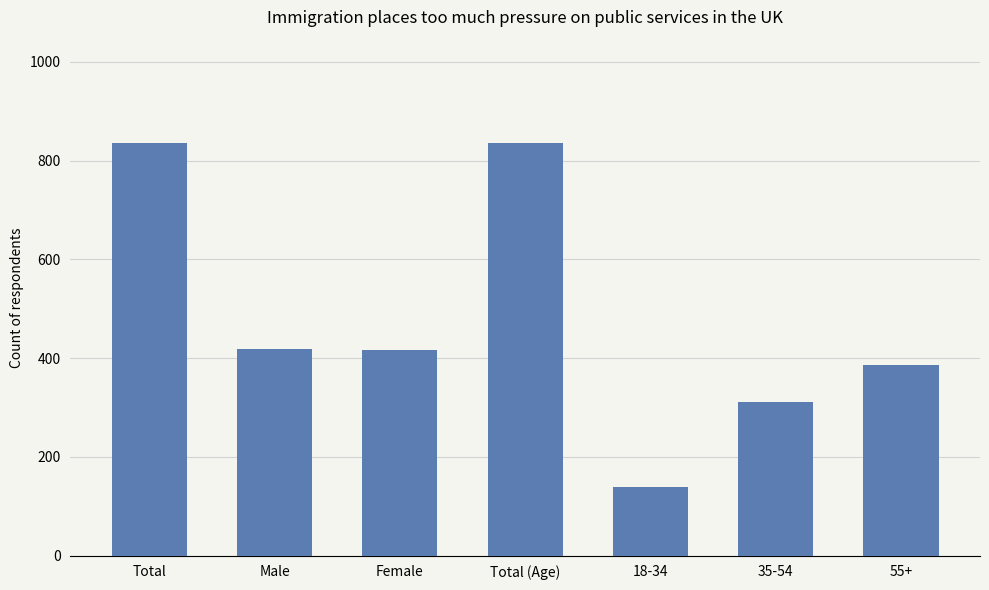

What value does the data have at Total, to the nearest 10?

840